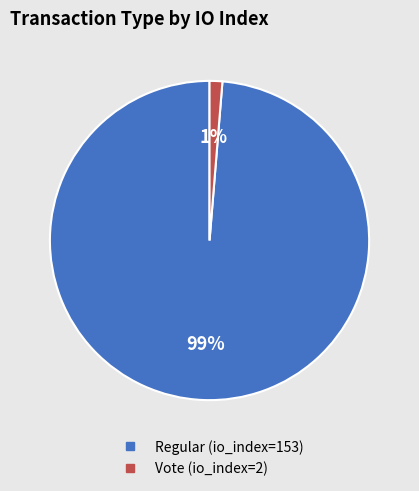

Which slice represents more than half of the pie?

Regular (io_index=153)